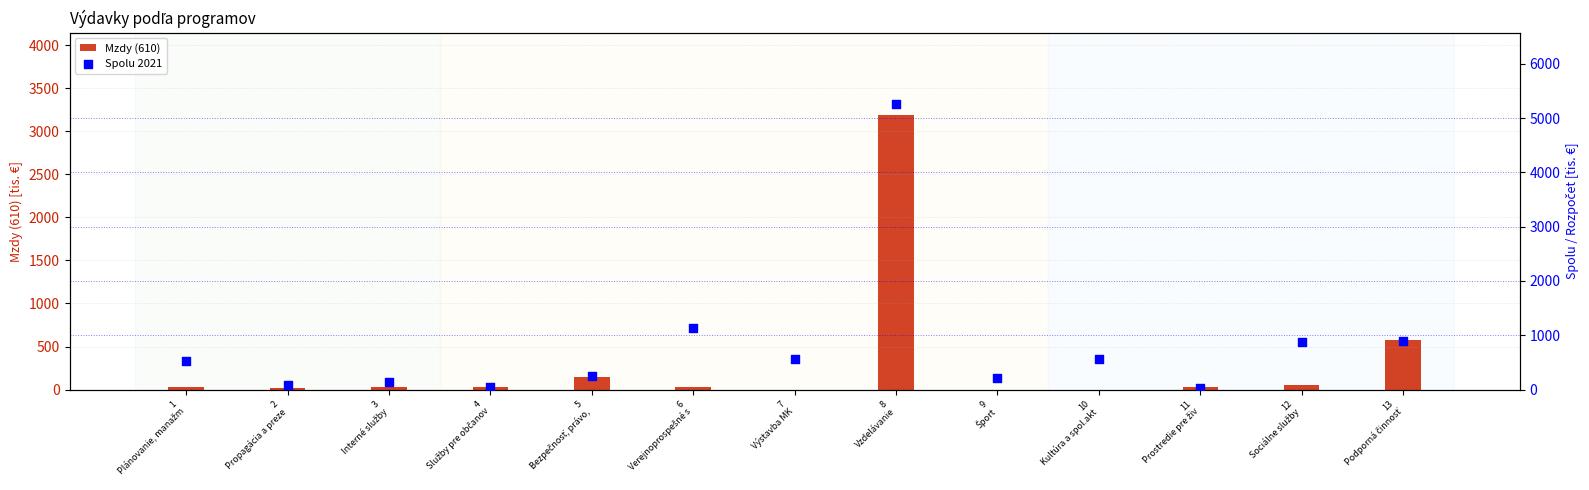

What is the total value across all series at 9
Šport?

210.5